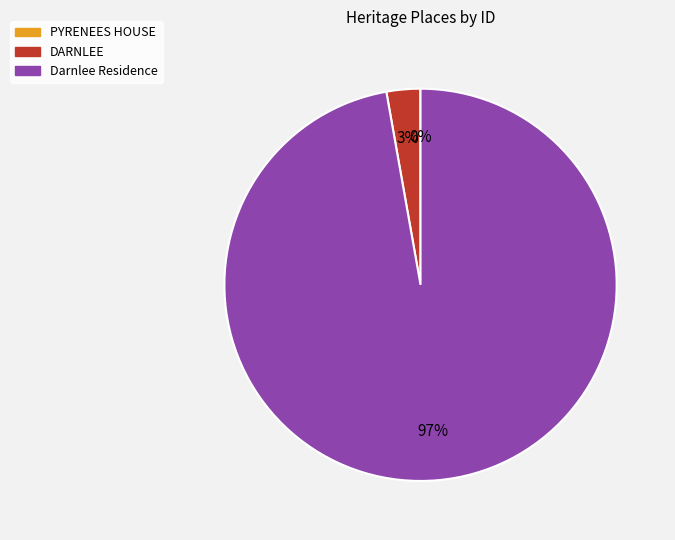

To the nearest percent, what is the average slice percentage?

33%